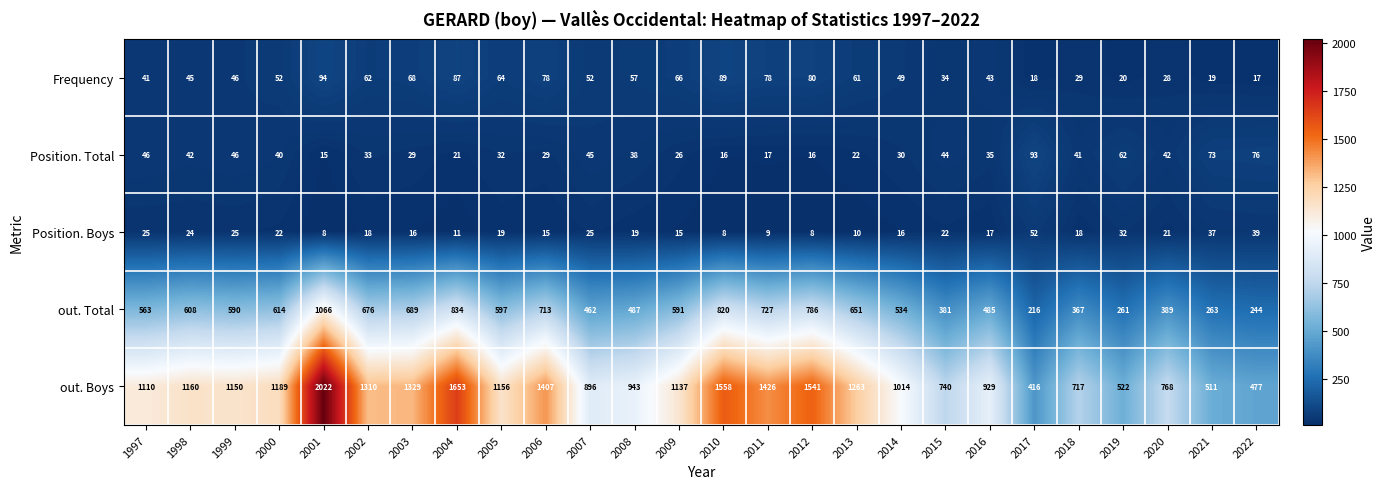

The Position. Total series shows 42 at 1998. True or false?

True